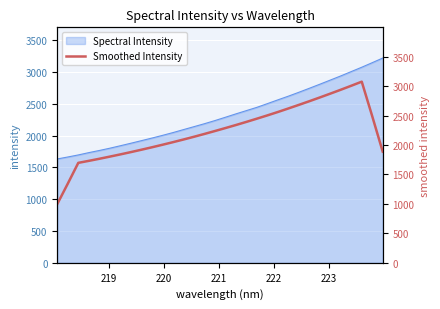

Does the chart display data point markers on the line(s)?

No